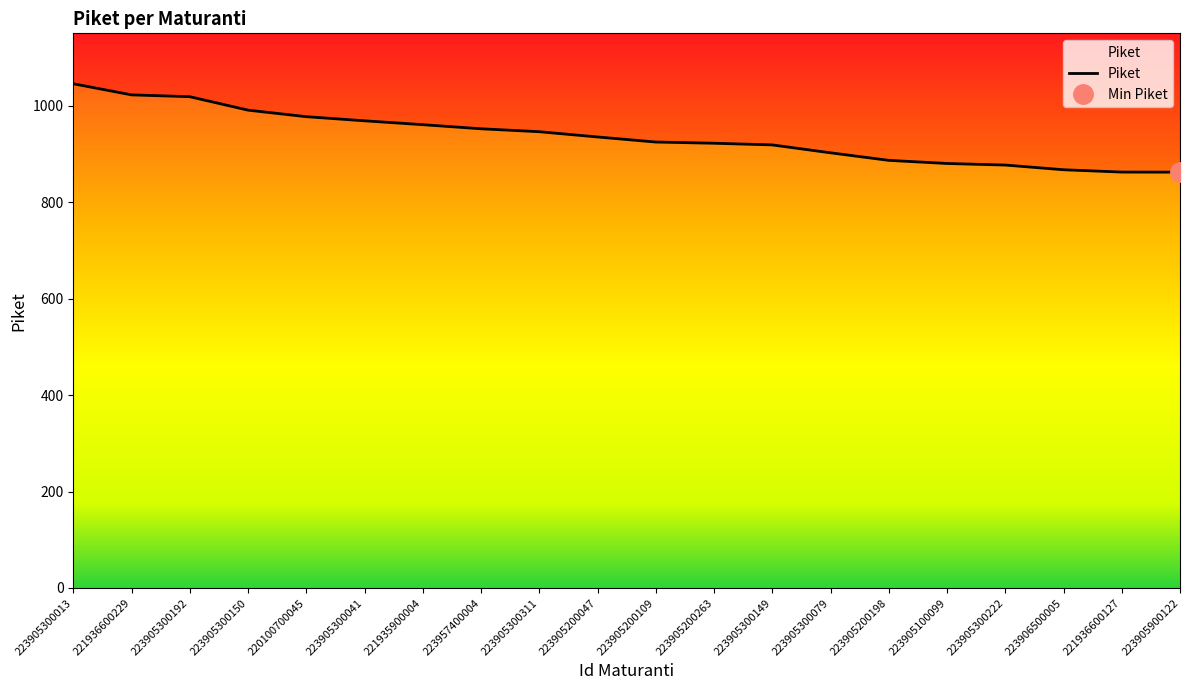

Approximately how many times larger is the value at 223905300079 compared to 223905300149?

1.0